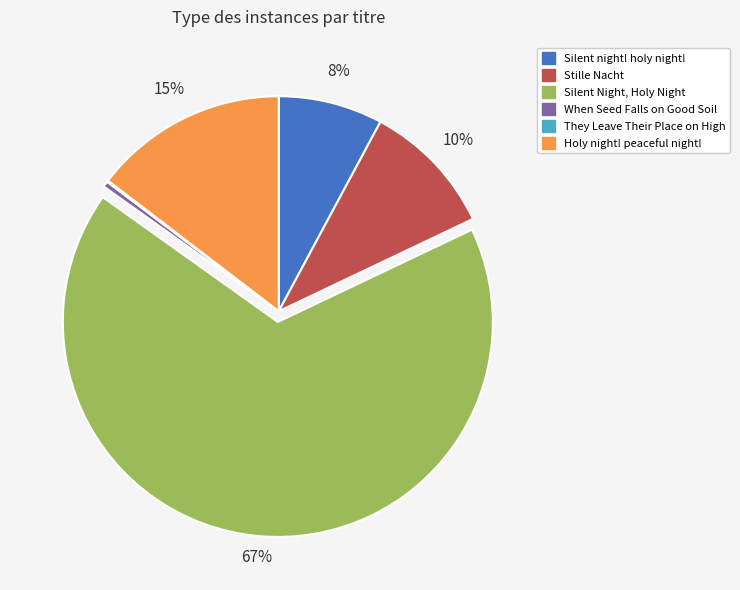

Do Holy night! peaceful night! and Stille Nacht together represent more than half of the pie?

No